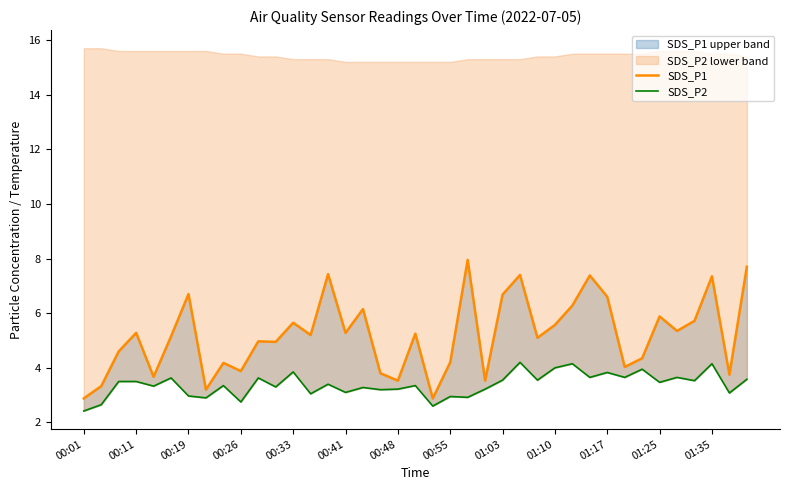

True or false: SDS_P2 and SDS_P1 cross at least once.

False